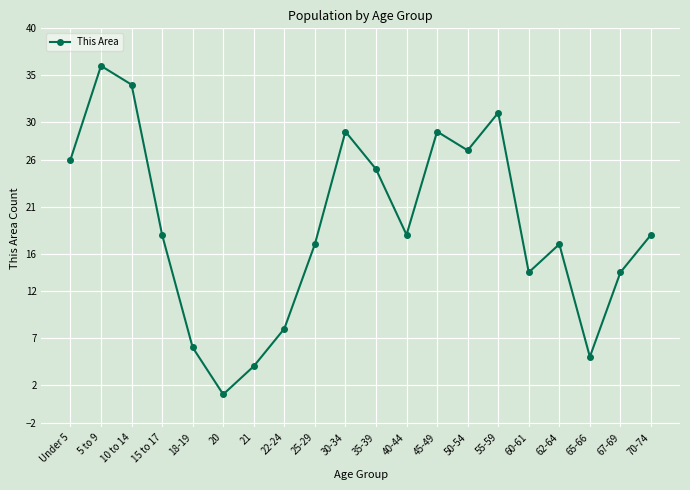

Reading left to right, transcribe all the data shown in this chart.

26	36	34	18	6	1	4	8	17	29	25	18	29	27	31	14	17	5	14	18